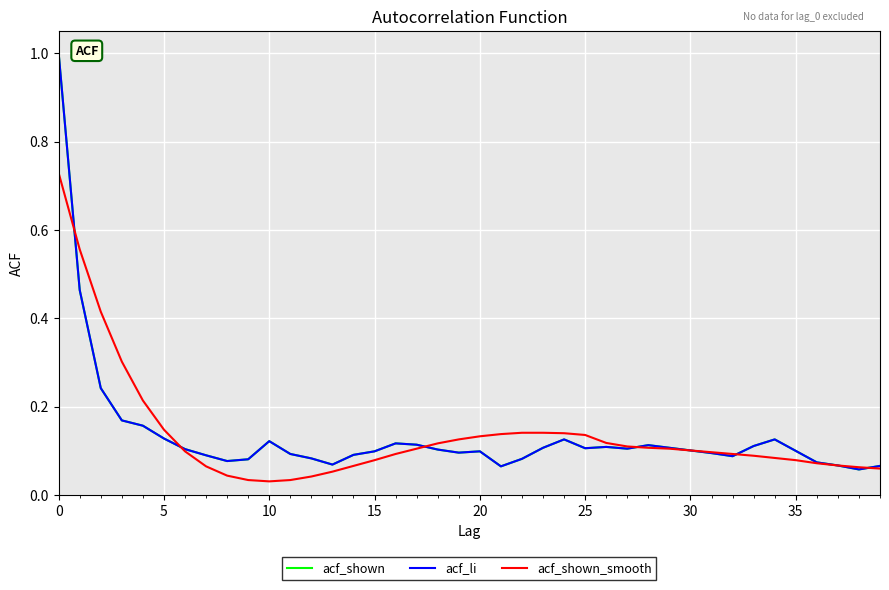

Does the chart have visible grid lines?

Yes